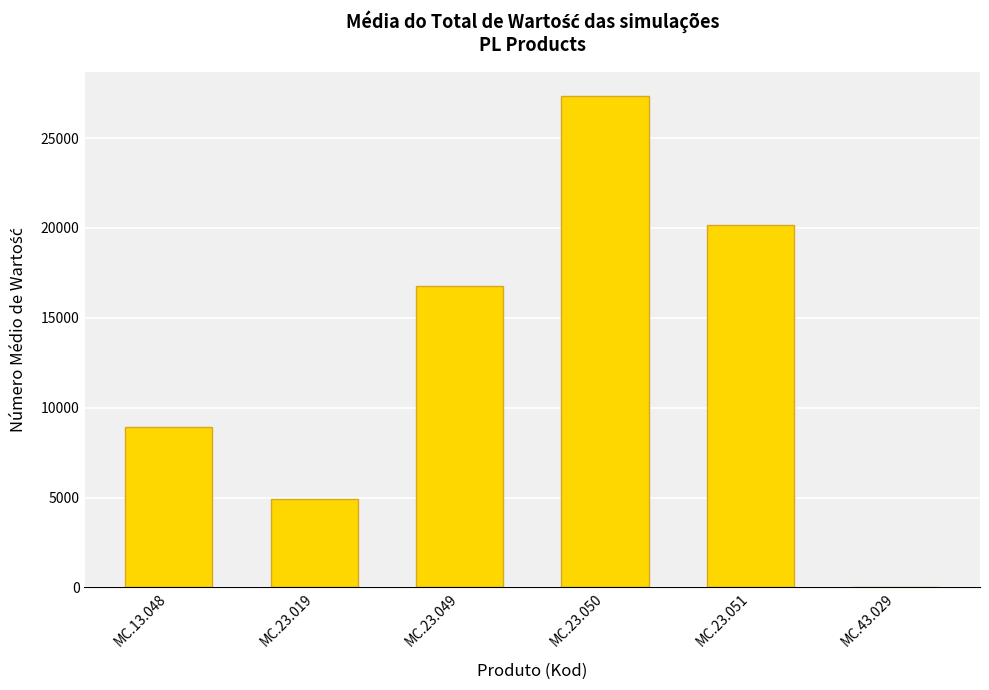

What is the sum of all values?

78142.1